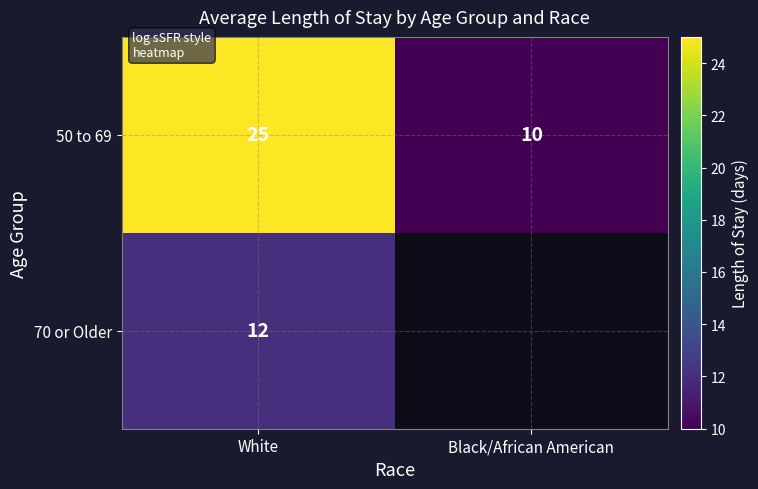

Count the number of data series in this chart.

2